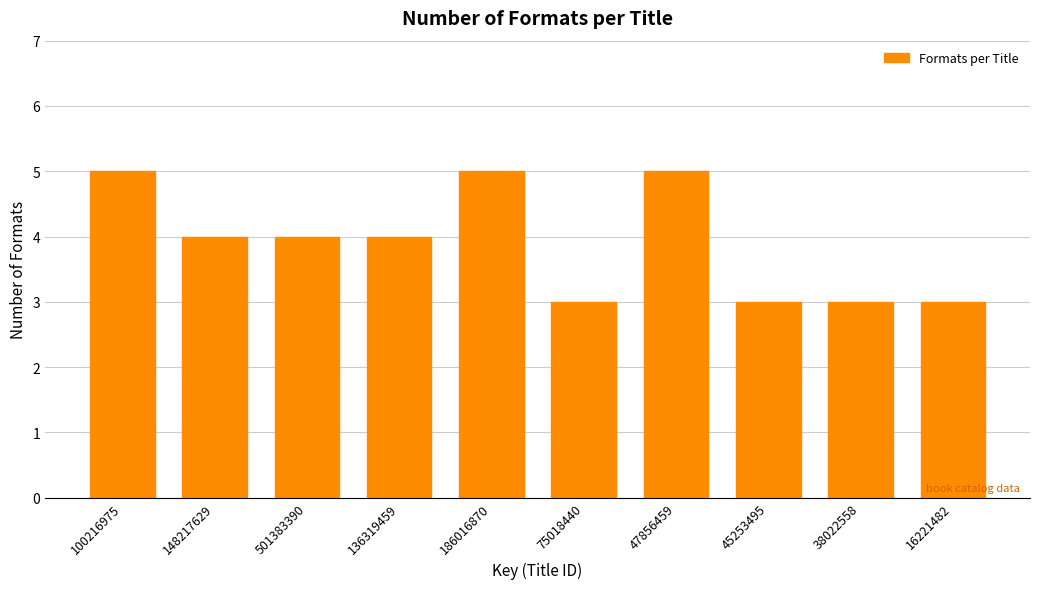

Reading left to right, list all the values displayed in this chart.

100216975=5	148217629=4	501383390=4	136319459=4	186016870=5	75018440=3	47856459=5	45253495=3	38022558=3	16221482=3